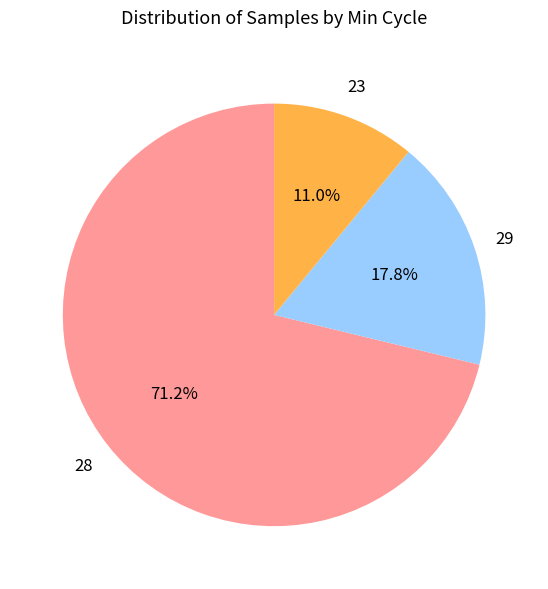

Is there a majority slice in this chart?

Yes